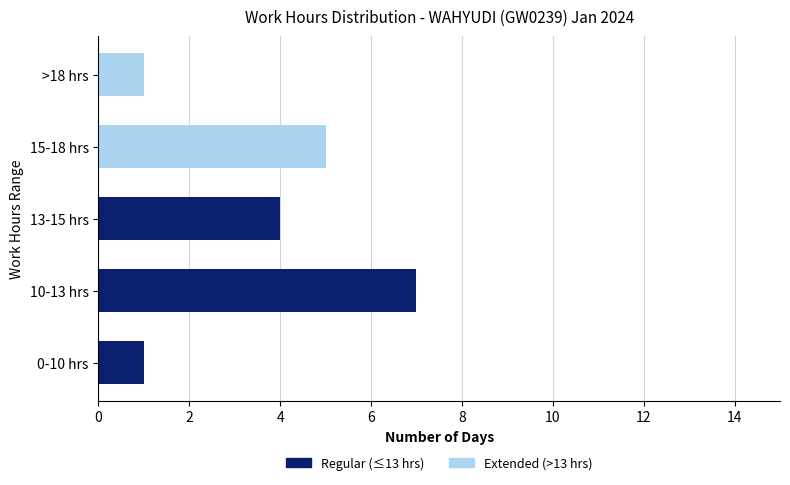

What is the maximum value for Regular (≤13 hrs)?

7